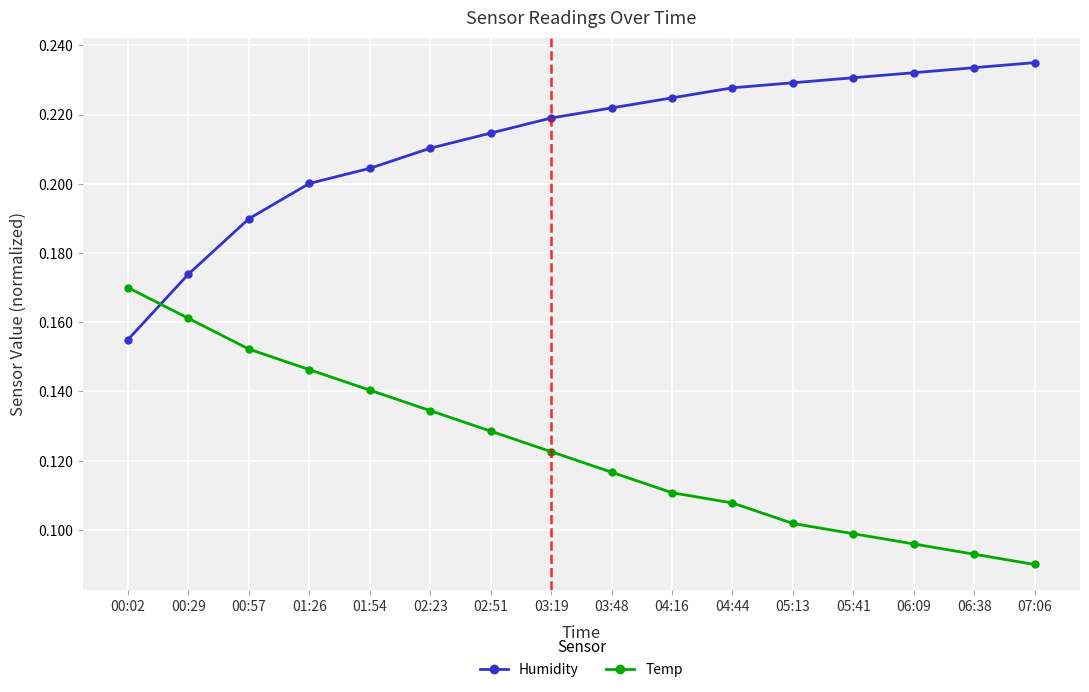

How many Temp values are between 0 and 1?

16